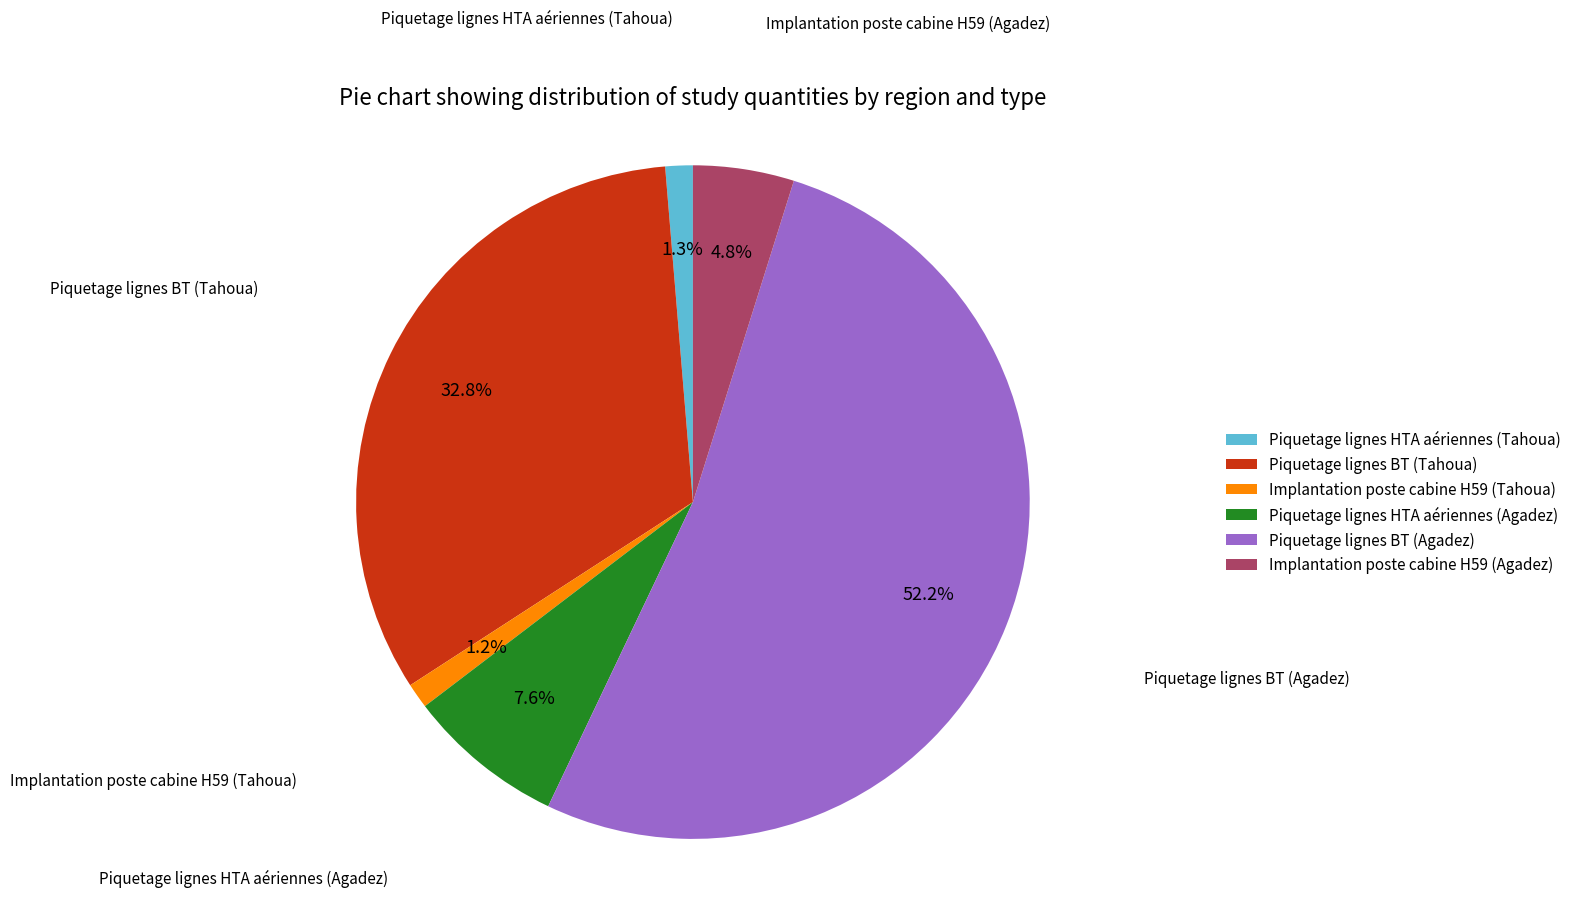

How much of the chart is everything except Implantation poste cabine H59 (Agadez)?

95.2%